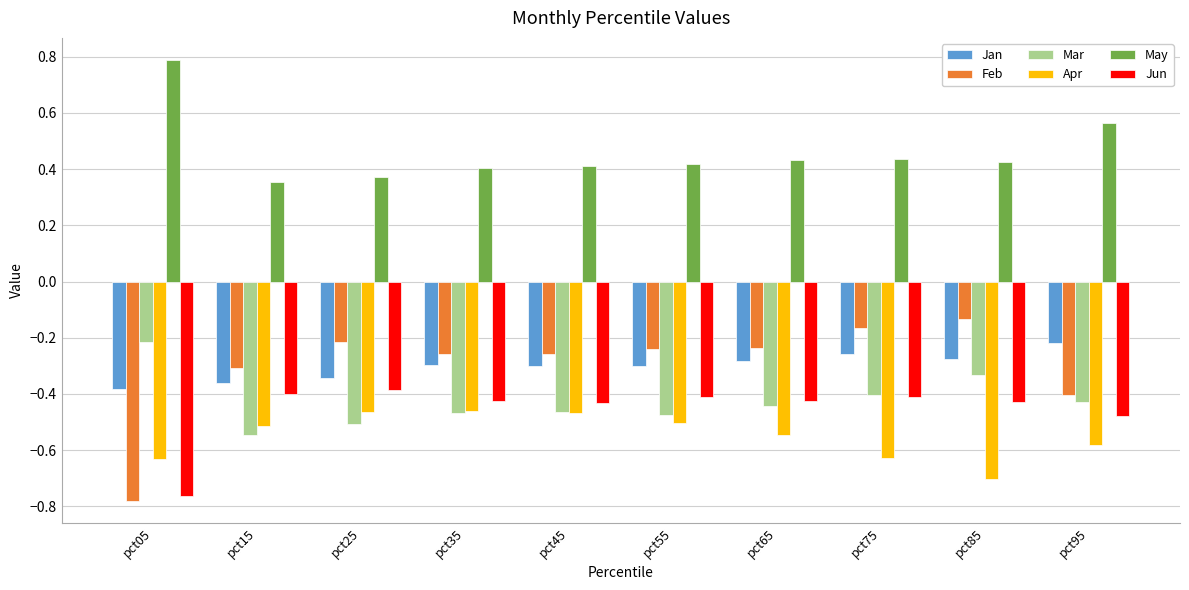

At pct65, list the series in order from largest to smallest.

May, Feb, Jan, Jun, Mar, Apr